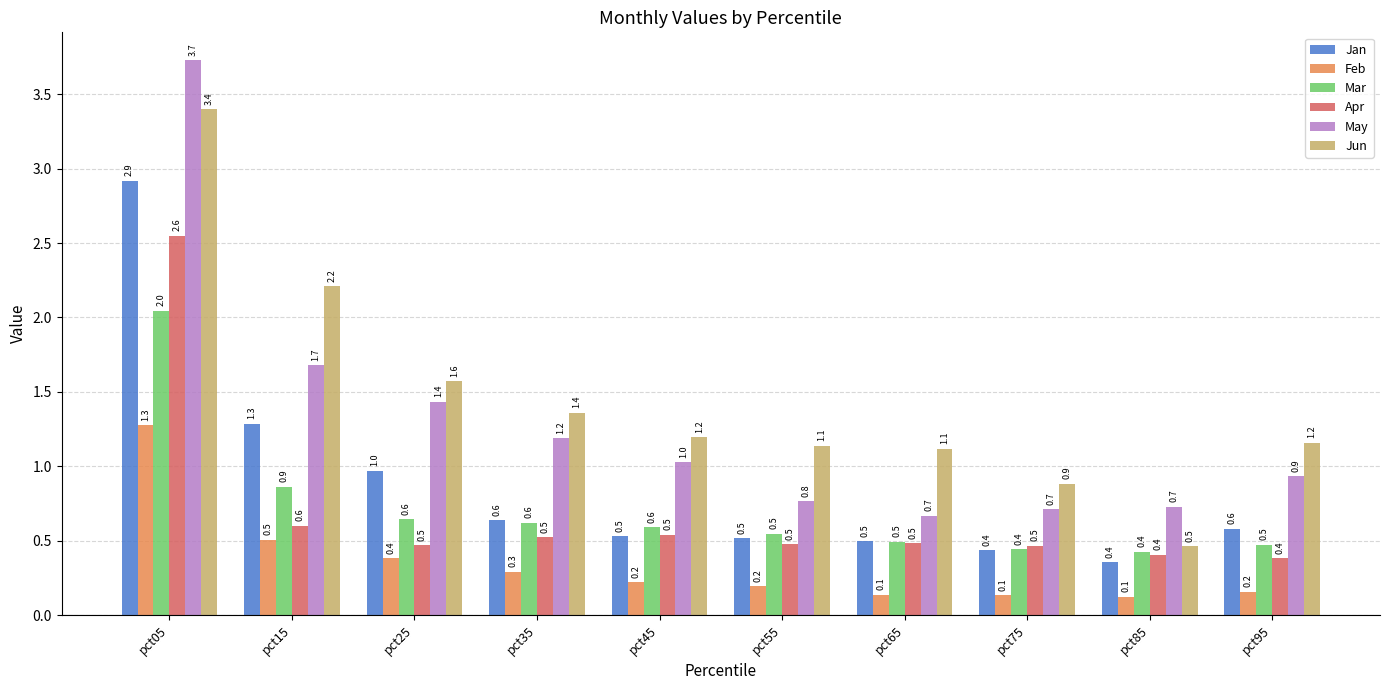

What is the difference between the highest and lowest values at pct55?

0.9